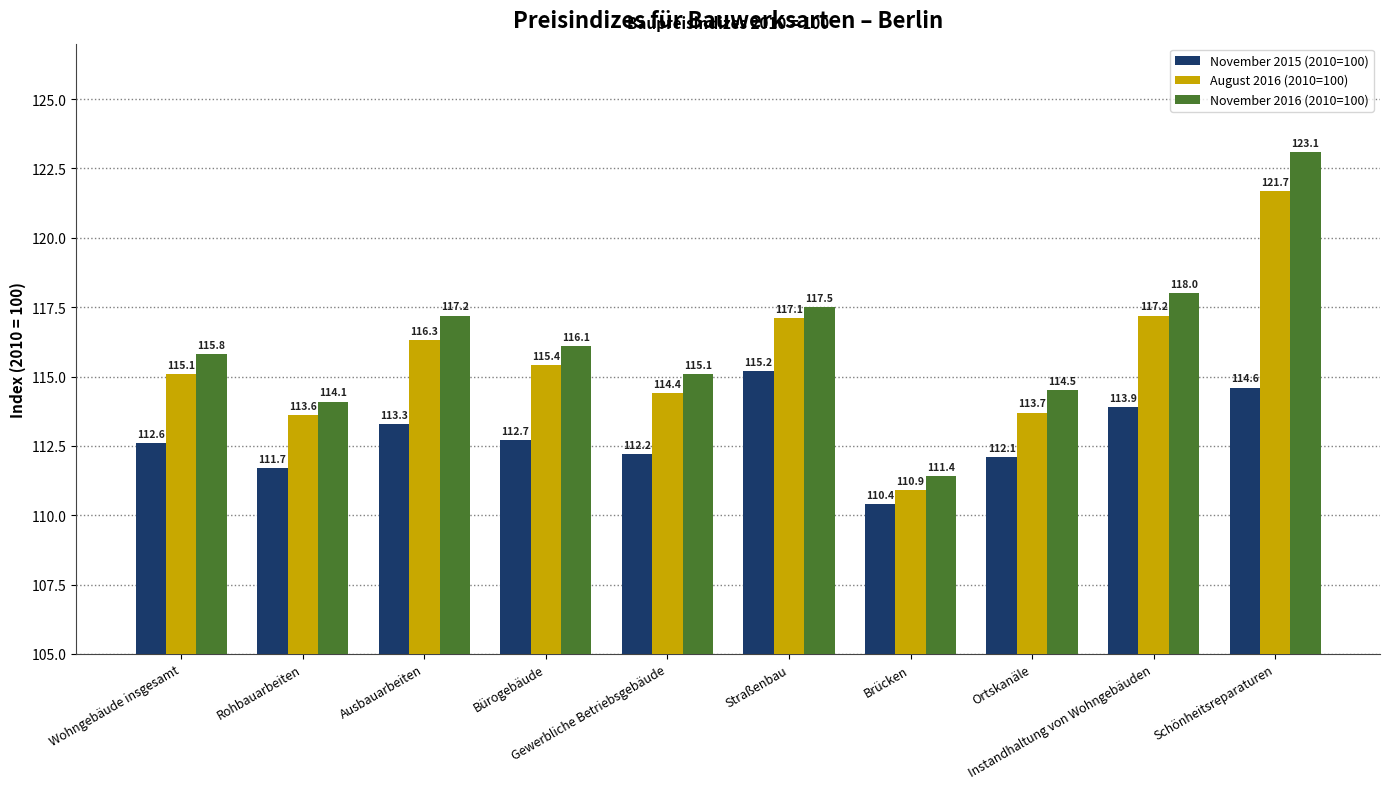

How many values in the November 2015 (2010=100) series exceed 112?

8